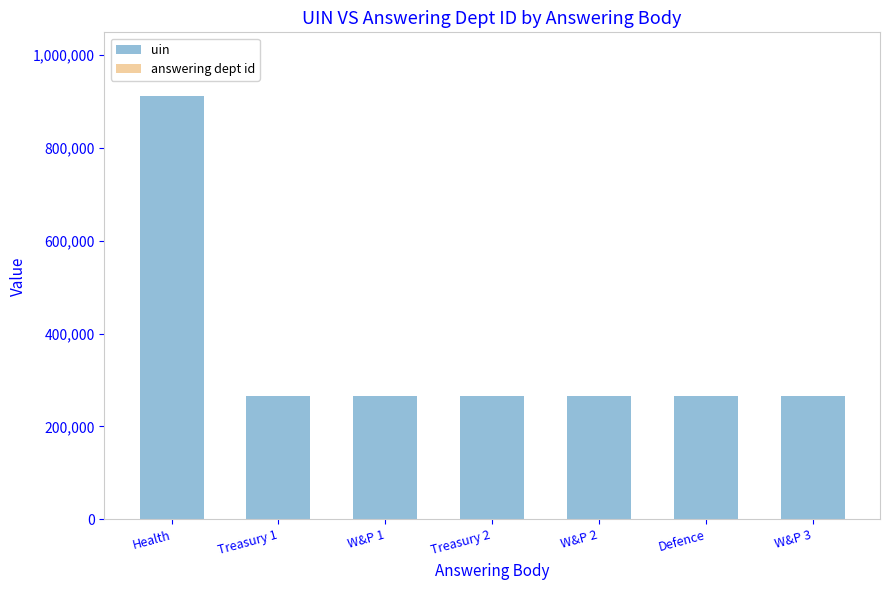

The value of uin at Treasury 1 is 435816. True or false?

False